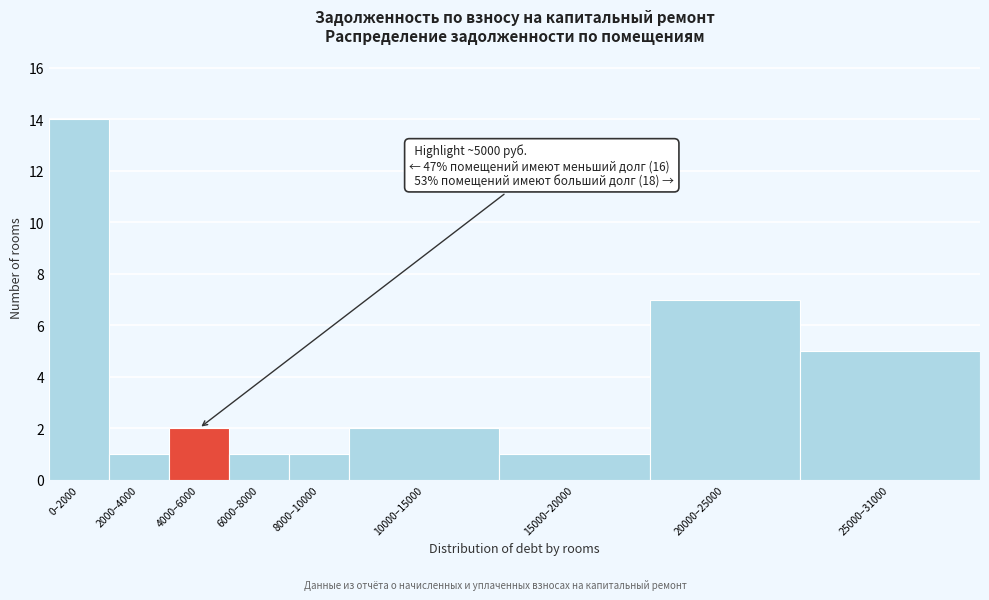

Reading right to left, what are all the values shown in this chart?

25000–31000=5	20000–25000=7	15000–20000=1	10000–15000=2	8000–10000=1	6000–8000=1	4000–6000=2	2000–4000=1	0–2000=14